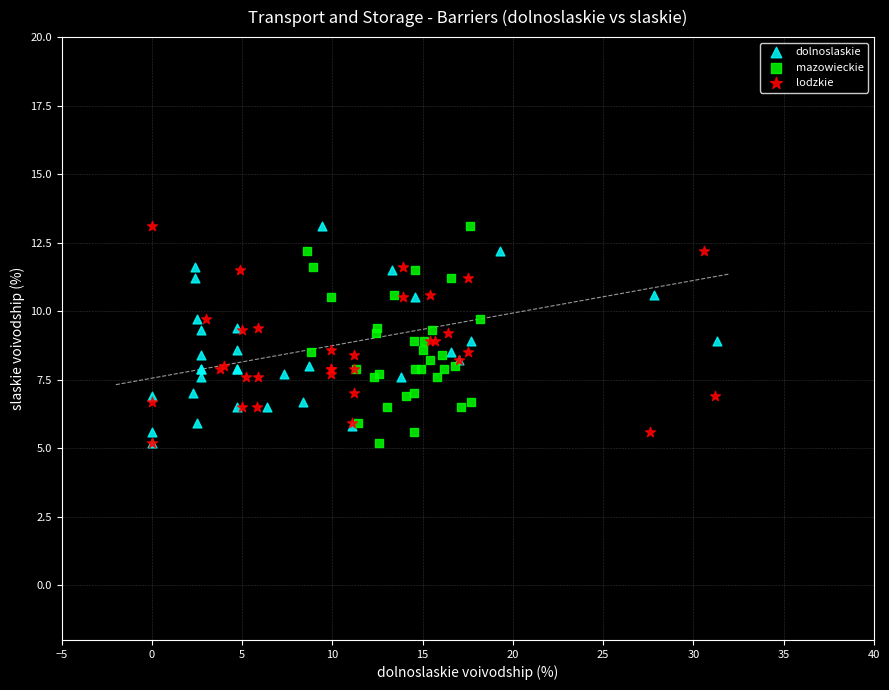

What are all the series names shown in the legend?

dolnoslaskie, mazowieckie, lodzkie